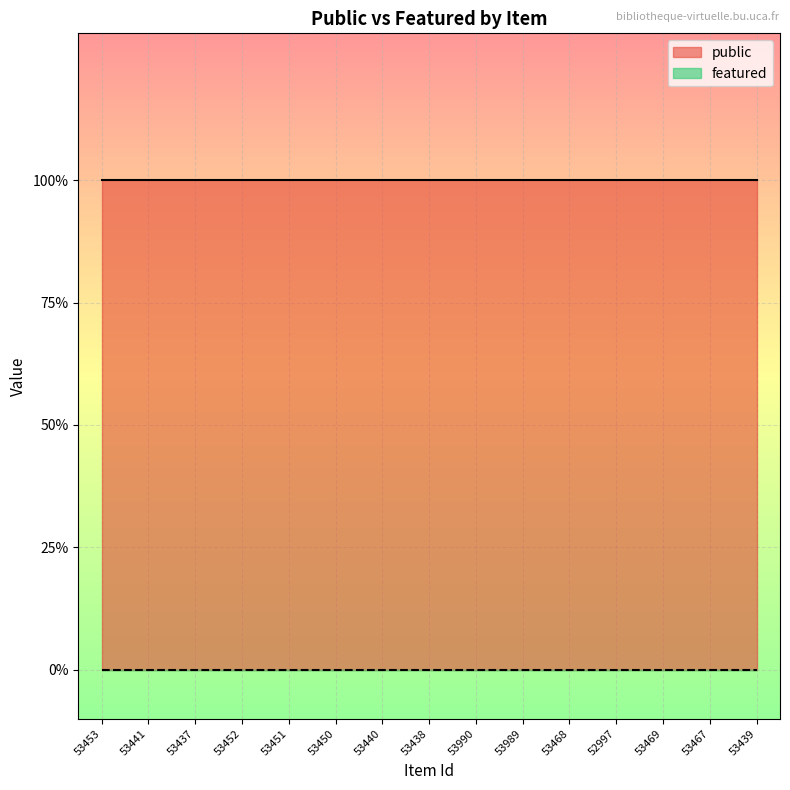

True or false: public has a value of 2 at 53990.

False